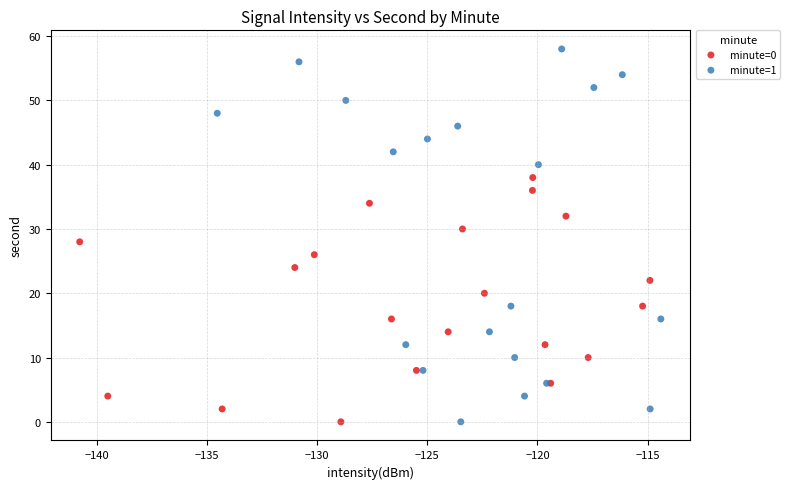

Which series reaches the maximum Y coordinate?

minute=1